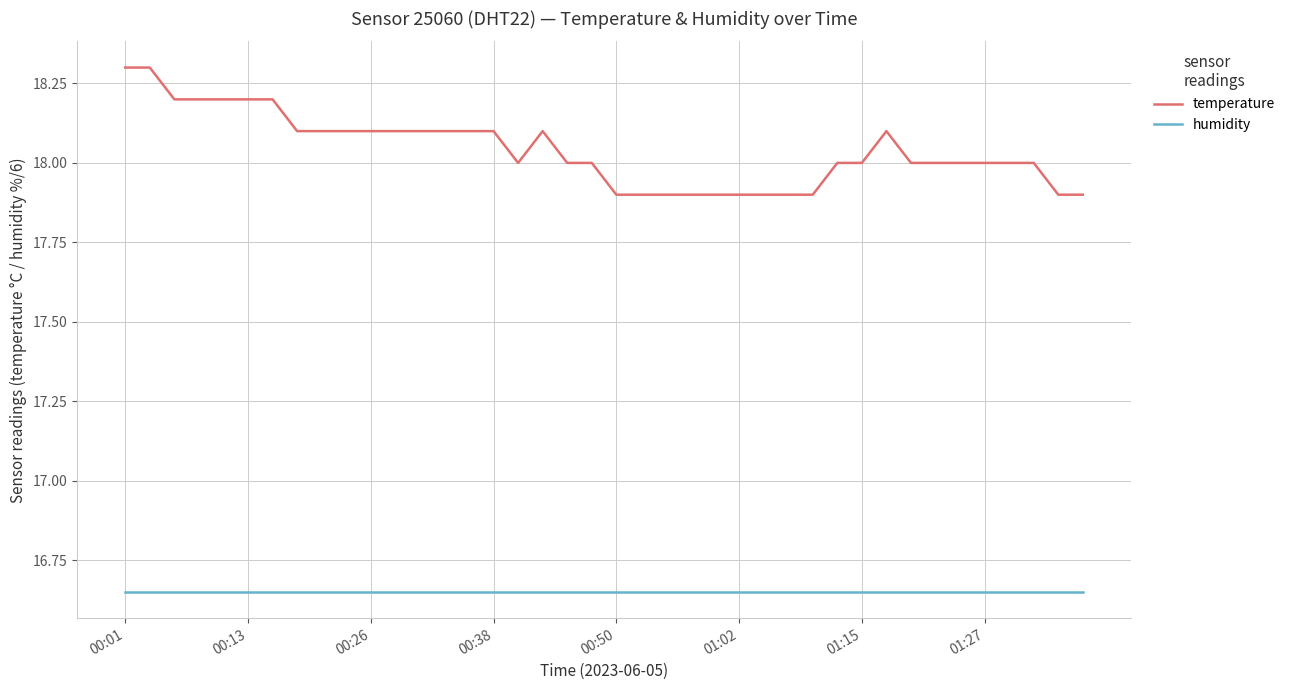

What is the maximum value for temperature?

18.3